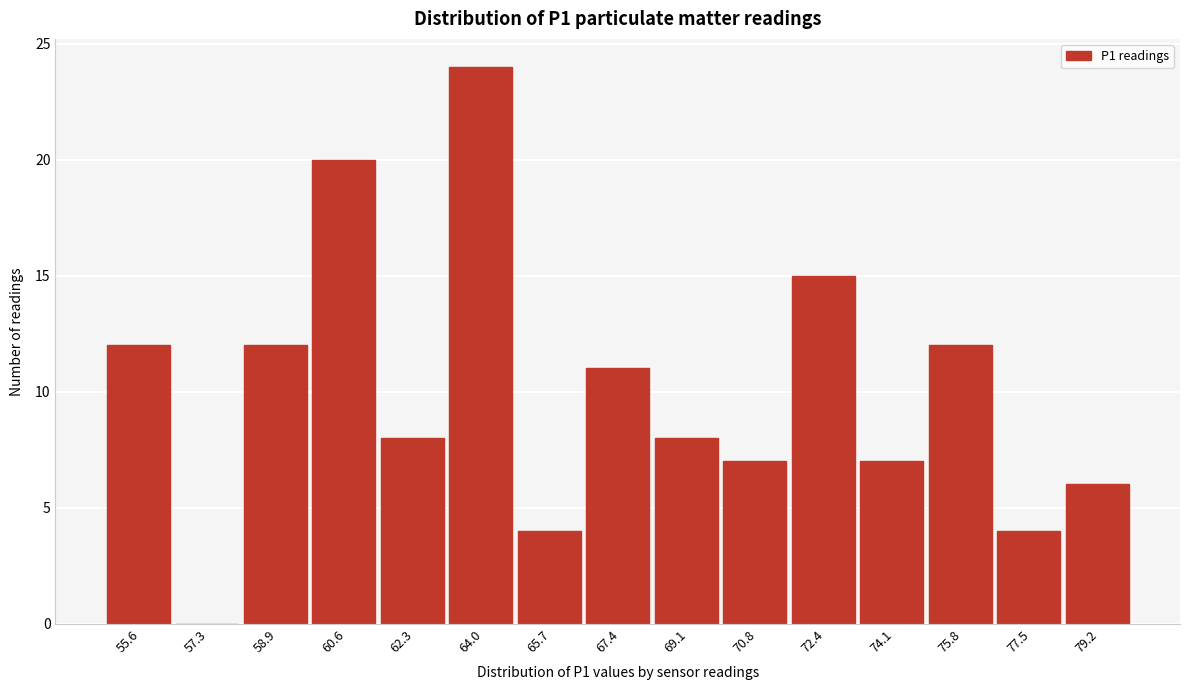

Reading right to left, transcribe all the data shown in this chart.

79.2=6	77.5=4	75.8=12	74.1=7	72.4=15	70.8=7	69.1=8	67.4=11	65.7=4	64.0=24	62.3=8	60.6=20	58.9=12	57.3=0	55.6=12